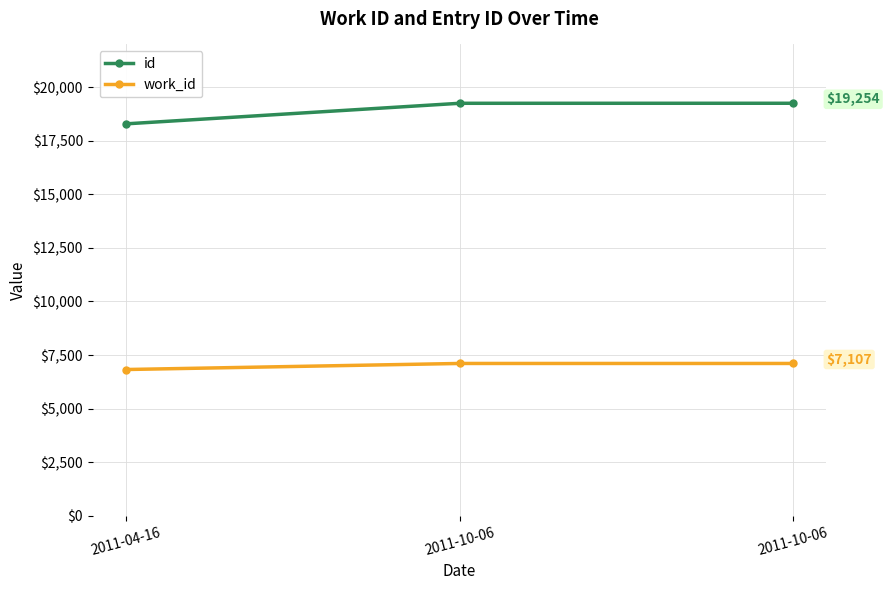

At which category does the chart reach its minimum across all series?

2011-04-16